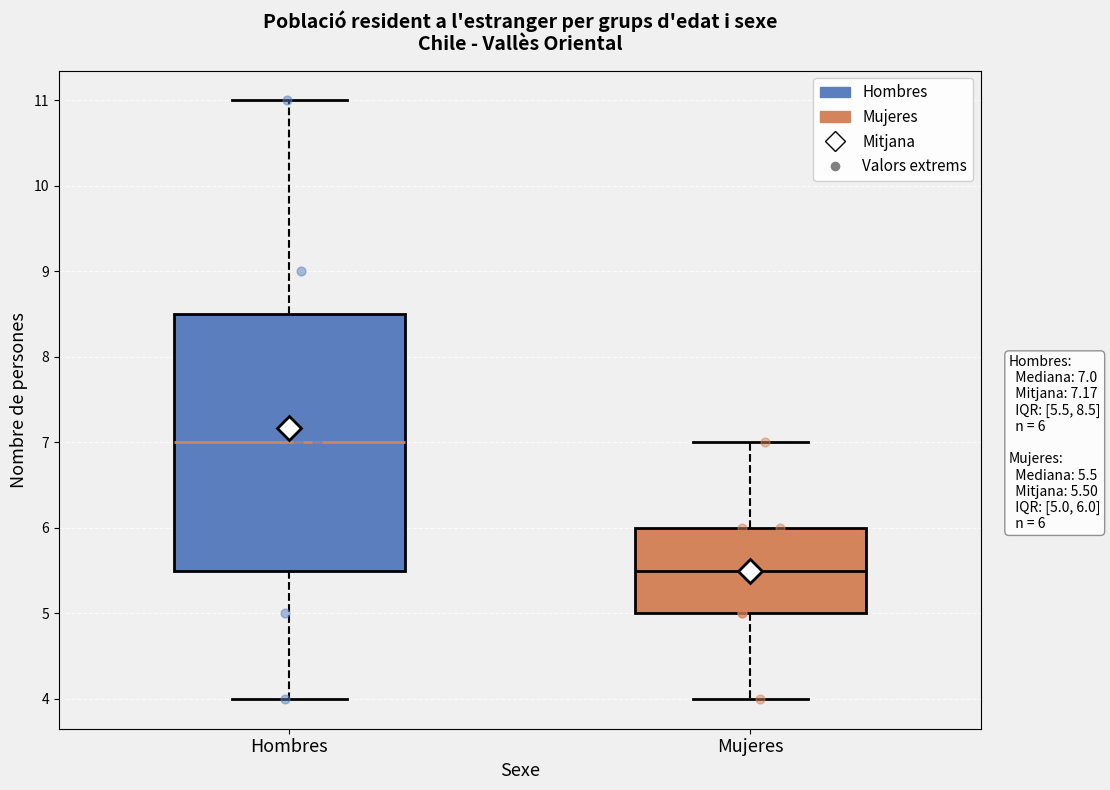

Reading left to right, read every box against the y-axis: the position of its median line, the range the box covers, and the ends of its whiskers. The values are not printed on the chart, so give them approximately, as read against the axis.

Hombres: median 7.0, box 5.5 to 8.5, whiskers 4.0 to 11.0
Mujeres: median 5.5, box 5.0 to 6.0, whiskers 4.0 to 7.0